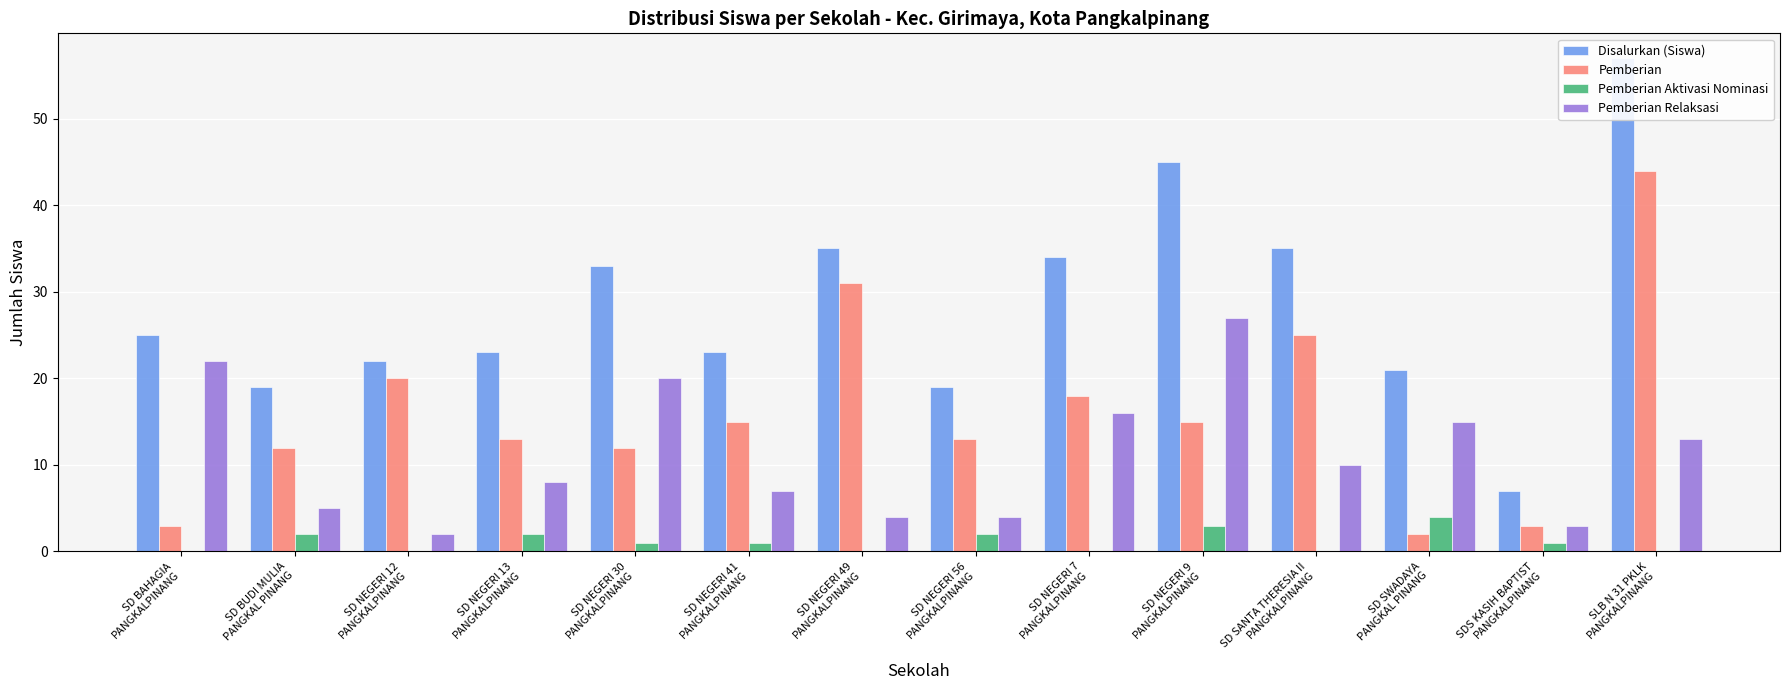

List the labels in order of Pemberian value, largest first.

SLB N 31 PKLK
PANGKALPINANG, SD NEGERI 49
PANGKALPINANG, SD SANTA THERESIA II
PANGKALPINANG, SD NEGERI 12
PANGKALPINANG, SD NEGERI 7
PANGKALPINANG, SD NEGERI 41
PANGKALPINANG, SD NEGERI 9
PANGKALPINANG, SD NEGERI 13
PANGKALPINANG, SD NEGERI 56
PANGKALPINANG, SD BUDI MULIA
PANGKAL PINANG, SD NEGERI 30
PANGKALPINANG, SD BAHAGIA
PANGKALPINANG, SDS KASIH BAPTIST
PANGKALPINANG, SD SWADAYA
PANGKAL PINANG